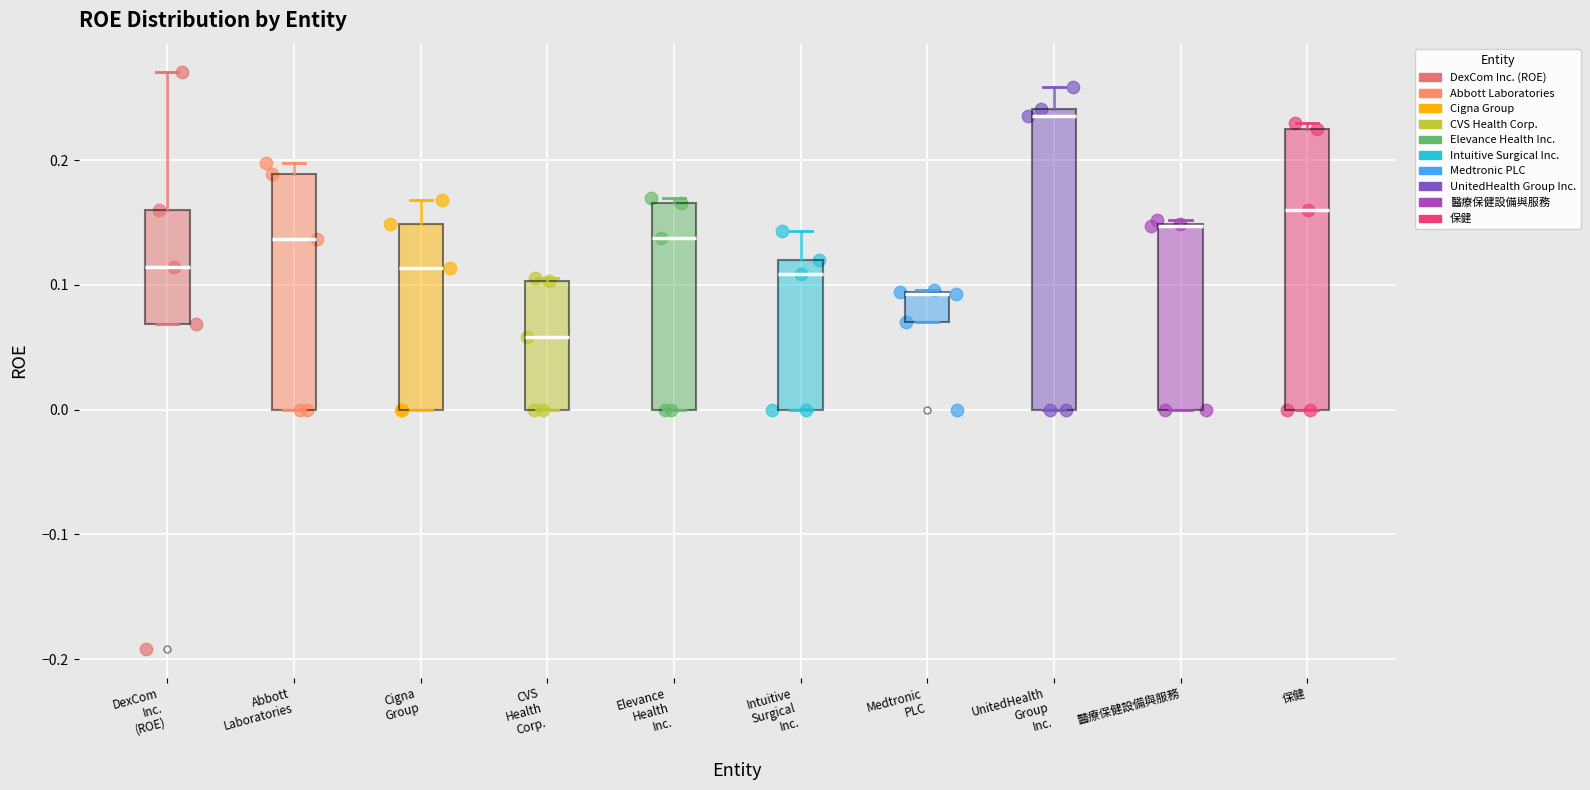

Reading left to right, read every box against the y-axis: the position of its median line, the range the box covers, and the ends of its whiskers. The values are not printed on the chart, so give them approximately, as read against the axis.

DexCom Inc. (ROE): median 0.11, box 0.07 to 0.16, whiskers 0.07 to 0.27
Abbott Laboratories: median 0.14, box 0.00 to 0.19, whiskers 0.00 to 0.20
Cigna Group: median 0.11, box 0.00 to 0.15, whiskers 0.00 to 0.17
CVS Health Corp.: median 0.06, box 0.00 to 0.10, whiskers 0.00 to 0.11
Elevance Health Inc.: median 0.14, box 0.00 to 0.17, whiskers 0.00 to 0.17 (just above the box's upper edge)
Intuitive Surgical Inc.: median 0.11, box 0.00 to 0.12, whiskers 0.00 to 0.14
Medtronic PLC: median 0.09 (drawn on the box's upper edge), box 0.07 to 0.09, whiskers 0.07 to 0.10
UnitedHealth Group Inc.: median 0.24 (just below the box's upper edge), box 0.00 to 0.24, whiskers 0.00 to 0.26
醫療保健設備與服務: median 0.15 (drawn on the box's upper edge), box 0.00 to 0.15, whiskers 0.00 to 0.15 (just above the box's upper edge)
保健: median 0.16, box 0.00 to 0.22, whiskers 0.00 to 0.23